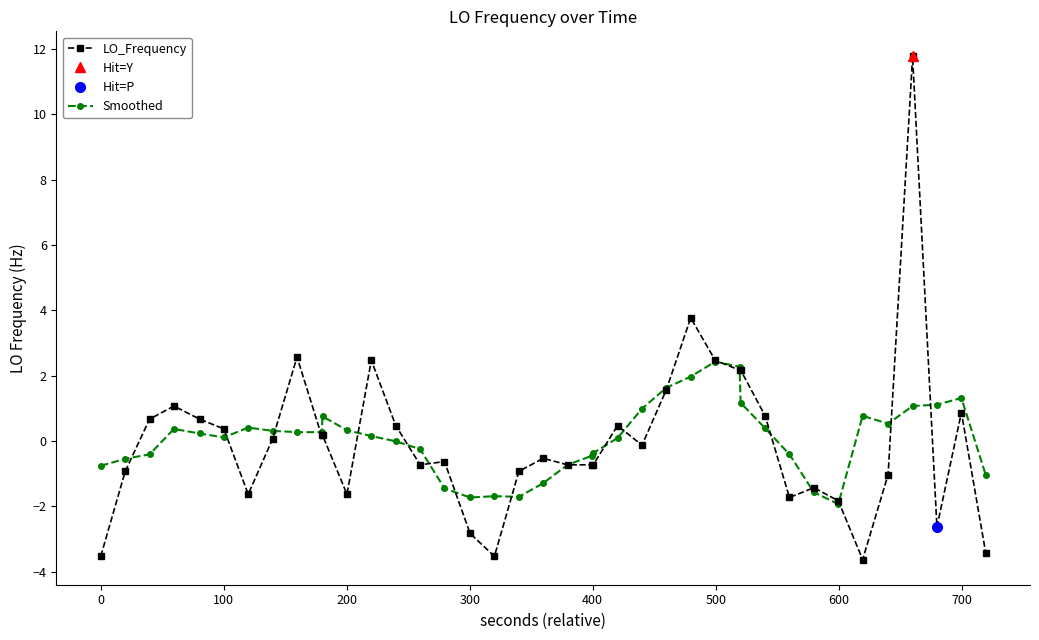

What is the value of the Smoothed point at the 23rd from the left?

-0.4